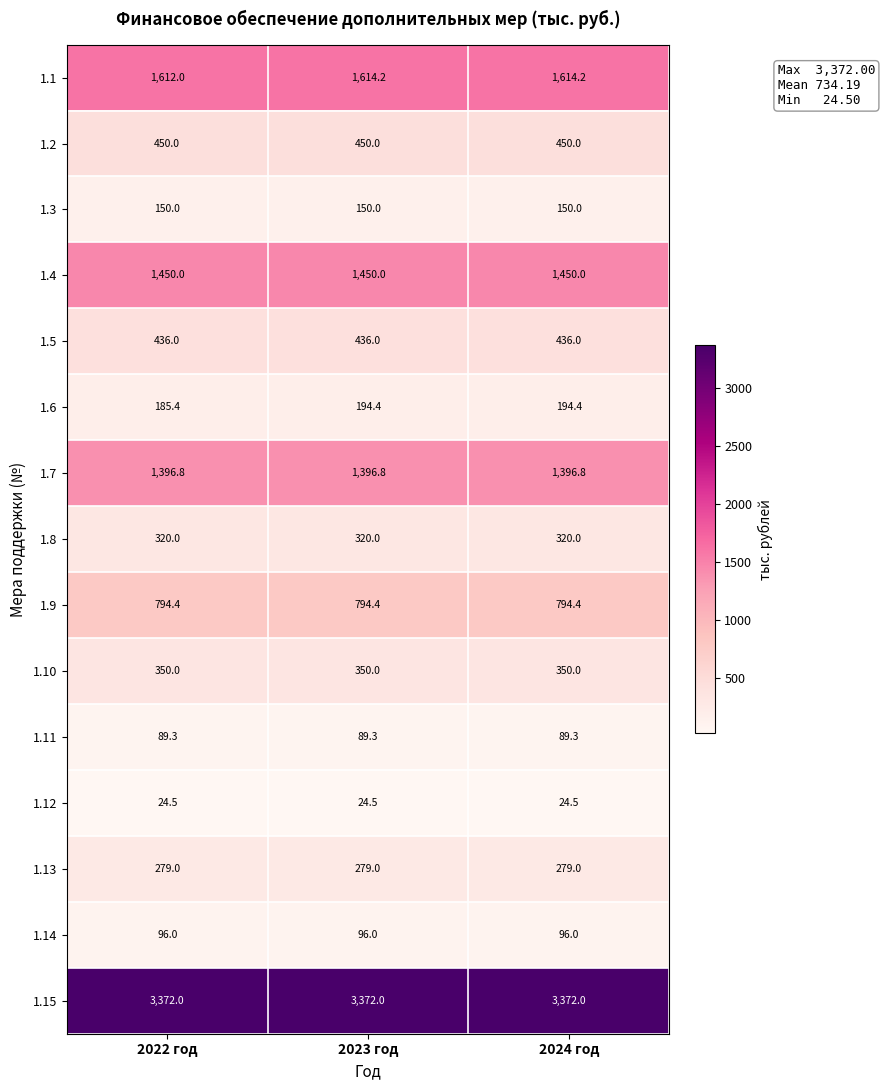

Read the 1.4 value at 2024 год.

1450.0